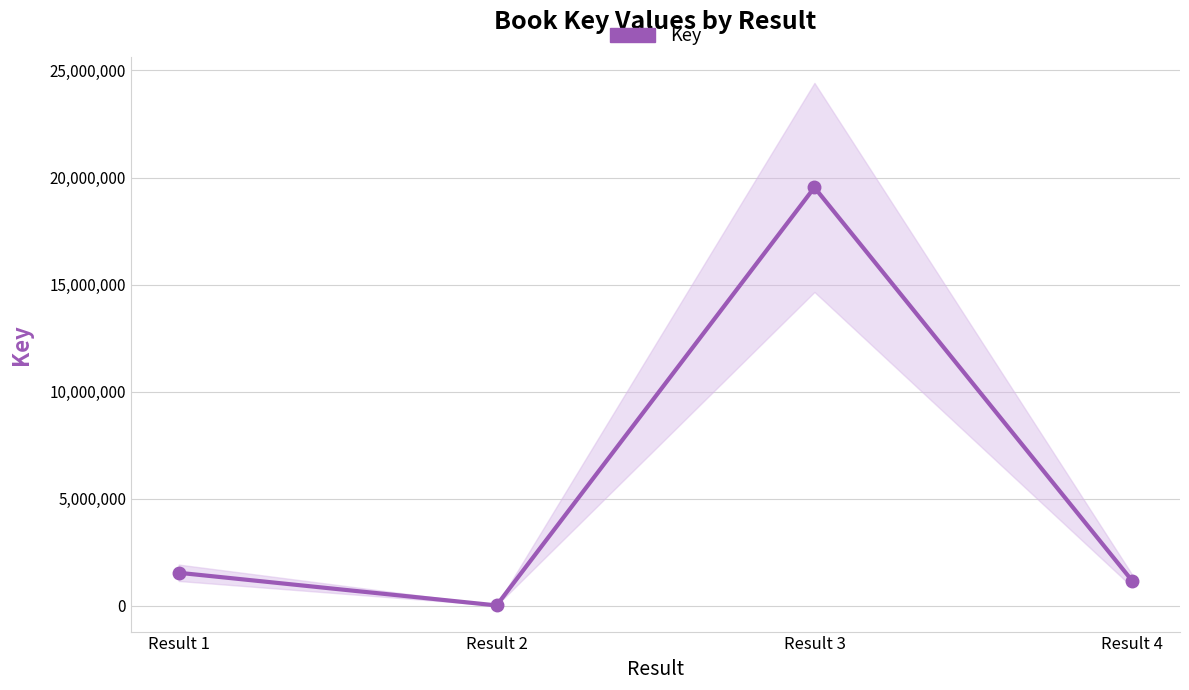

What is the value of the 3rd point from the left?

19535829